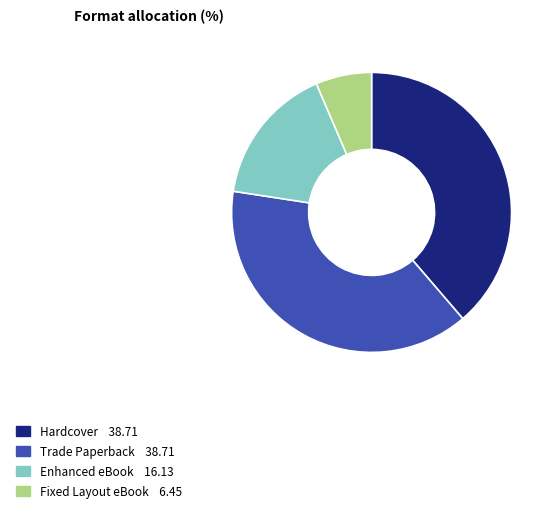

Is there a majority slice in this chart?

No